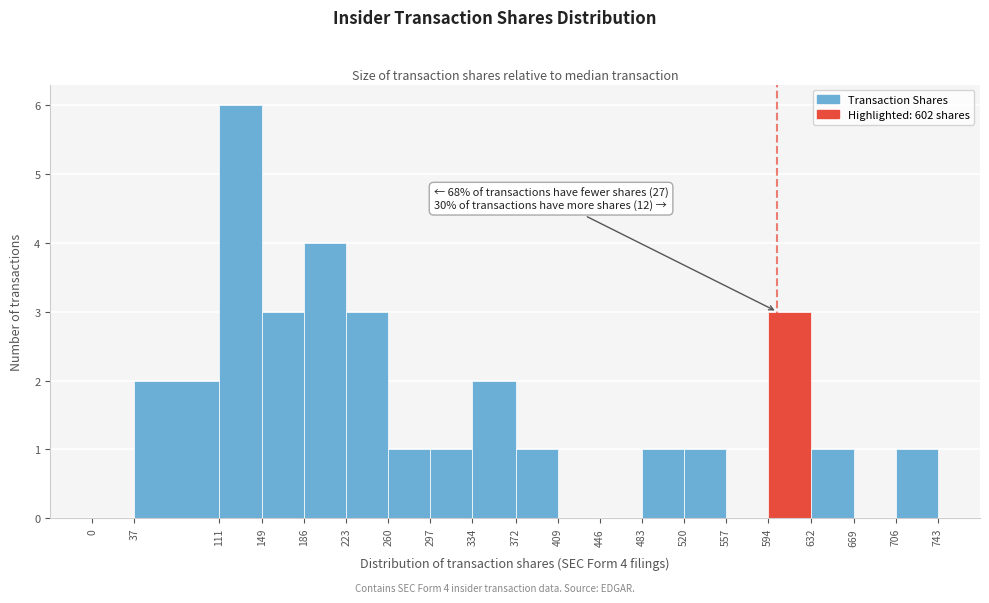

Which range on the x-axis has the tallest bar?

111 to 149